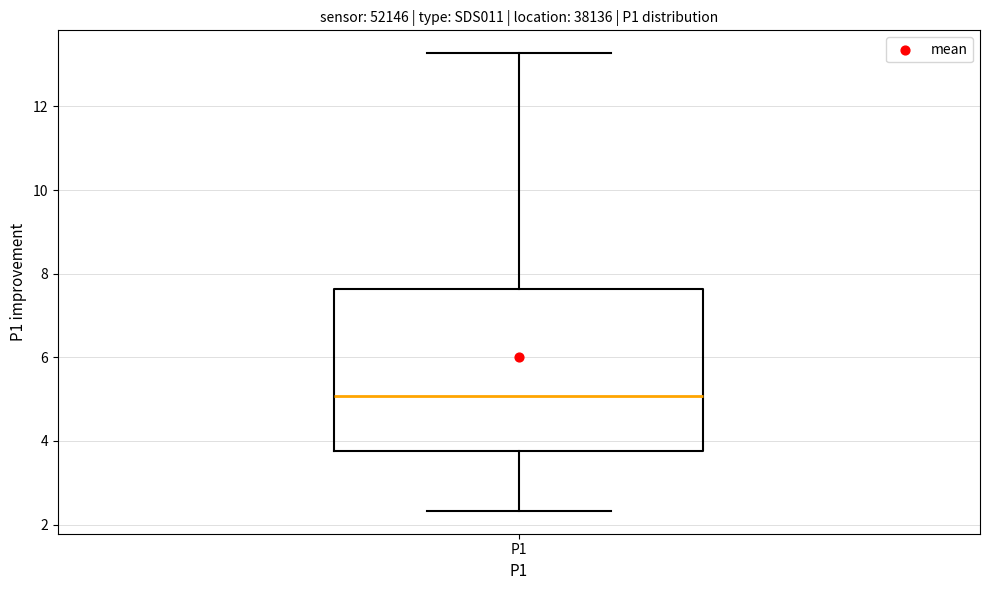

Read this box plot against the y-axis: the position of the median line, the range covered by the box, and the ends of both whiskers. The values are not printed on the chart, so give them approximately, as read against the axis.

median 5.0, box 3.8 to 7.6, whiskers 2.4 to 13.2